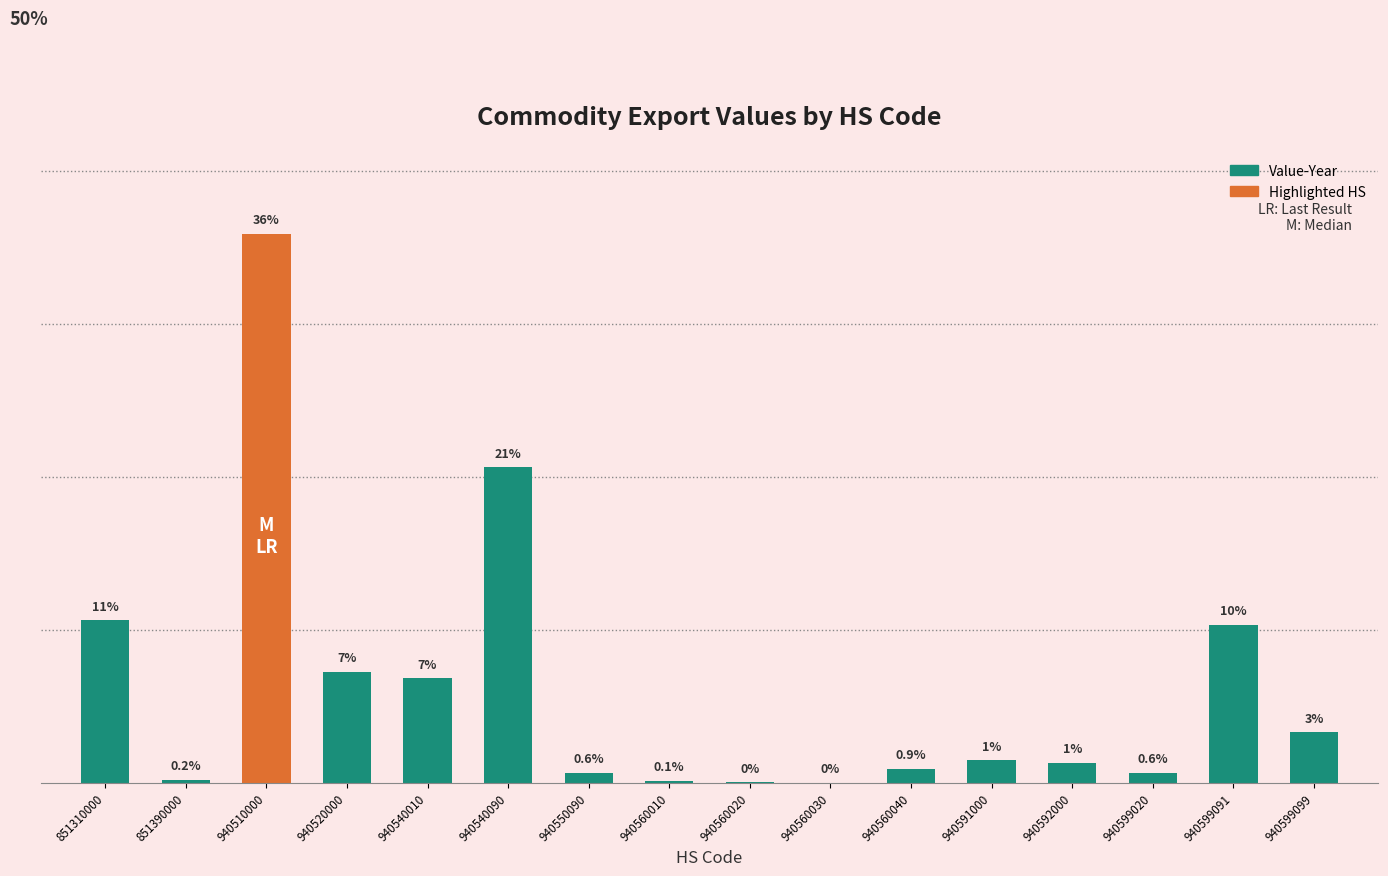

Where is the data nearest to the value 22094875?

940540090